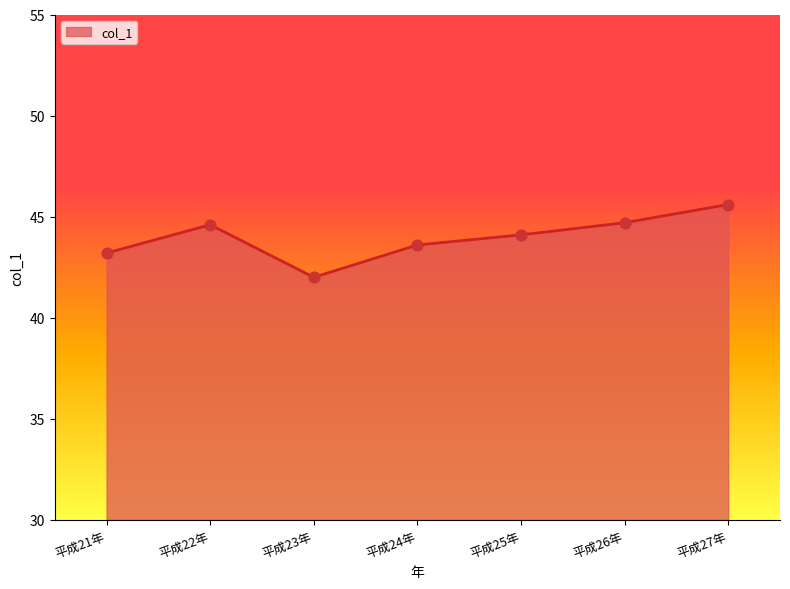

What is the change in value from 平成22年 to 平成26年?

+0.1